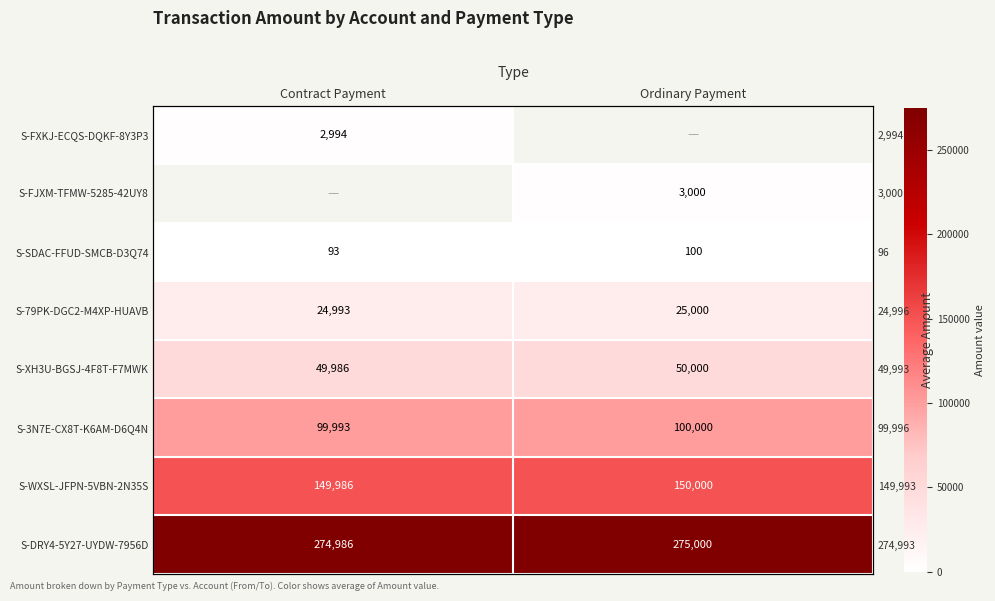

Count the S-SDAC-FFUD-SMCB-D3Q74 values in the range 93 to 100.

2